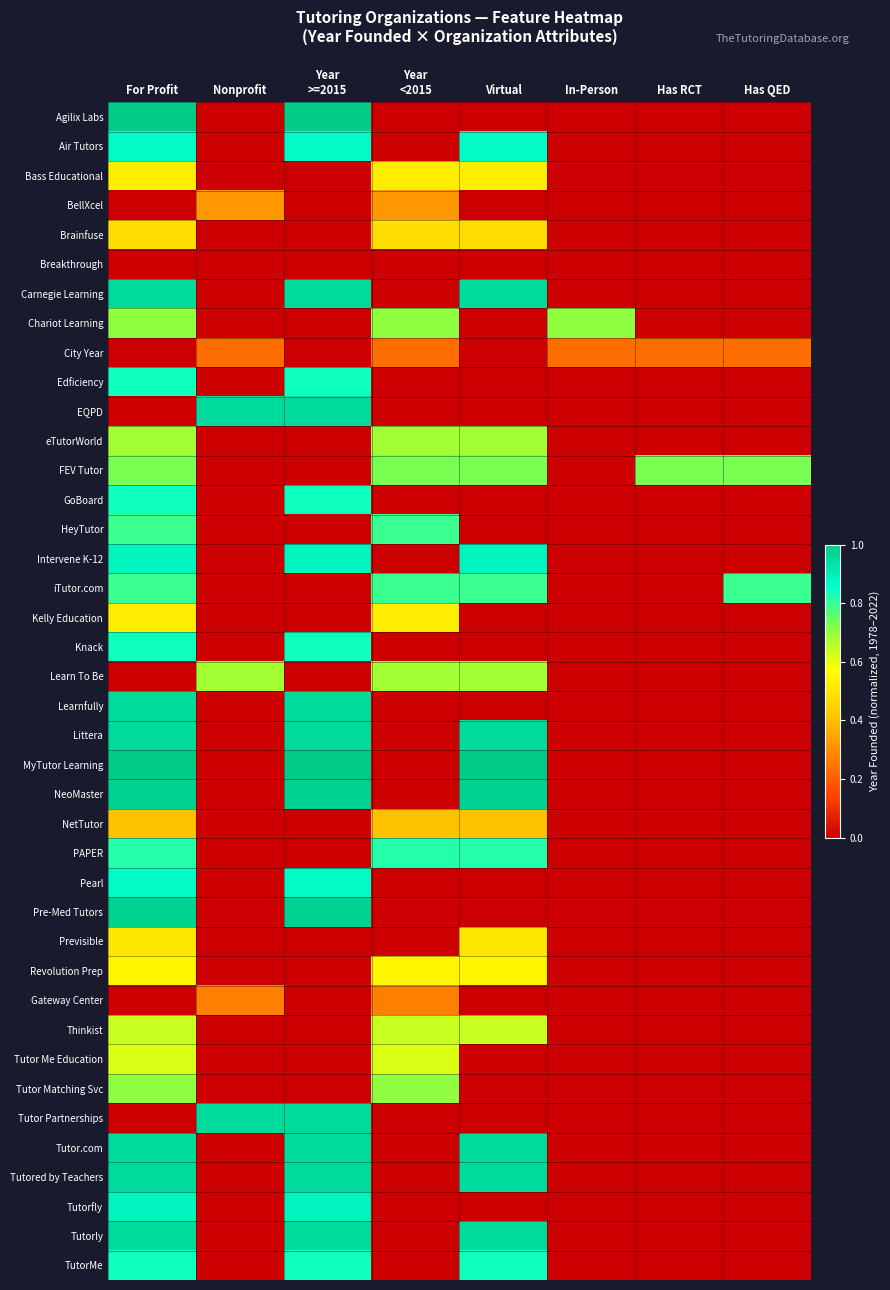

How many distinct data groups are displayed?

40